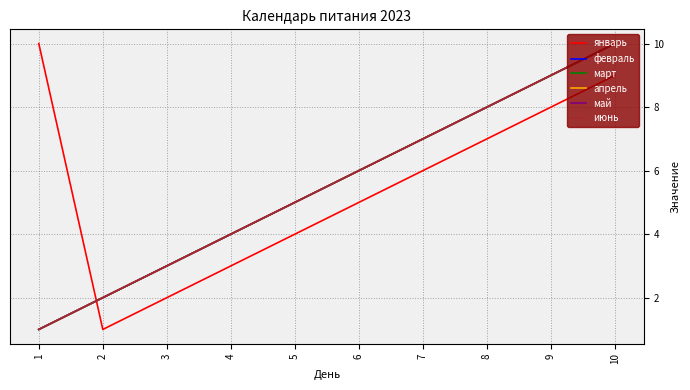

Reading left to right, transcribe all the data shown in this chart.

январь: 1=10	2=1	3=2	4=3	5=4	6=5	7=6	8=7	9=8	10=9
февраль: 1=1	2=2	3=3	4=4	5=5	6=6	7=7	8=8	9=9	10=10
март: 1=1	2=2	3=3	4=4	5=5	6=6	7=7	8=8	9=9	10=10
апрель: 1=1	2=2	3=3	4=4	5=5	6=6	7=7	8=8	9=9	10=10
май: 1=1	2=2	3=3	4=4	5=5	6=6	7=7	8=8	9=9	10=10
июнь: 1=1	2=2	3=3	4=4	5=5	6=6	7=7	8=8	9=9	10=10